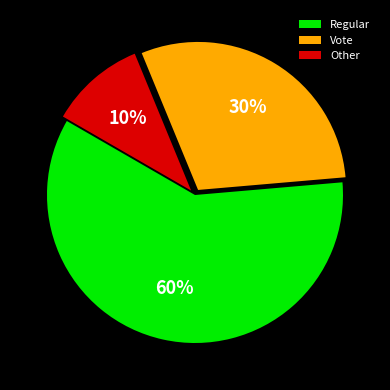

True or false: Regular accounts for 60% of the total.

True